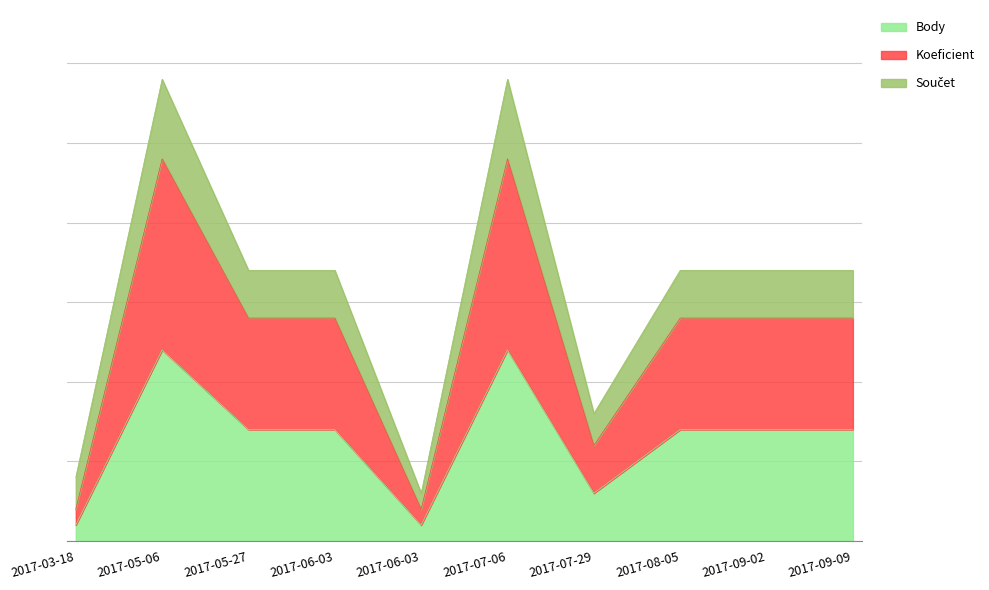

What is the label of the 4th point from the right?

2017-07-29